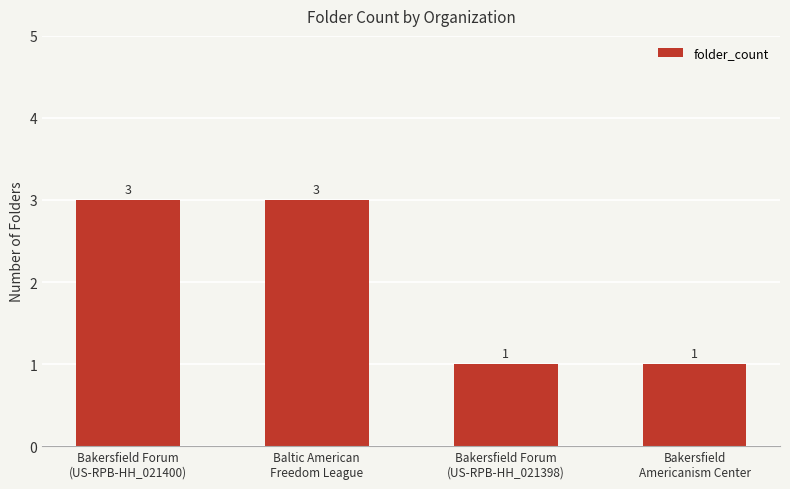

How many values are between 1 and 3?

4